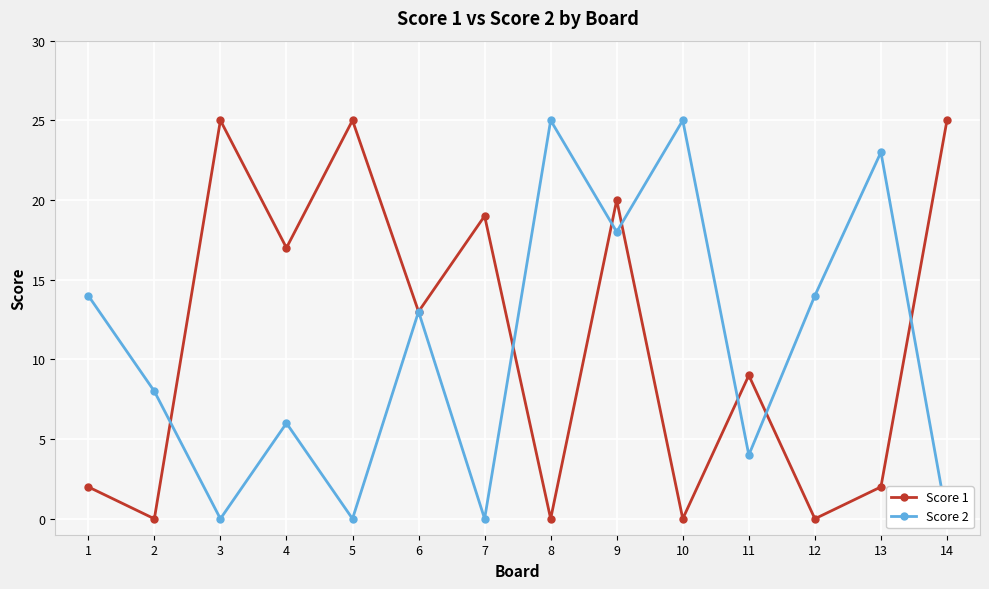

What is the value of the Score 1 point at the 6th from the left?

13